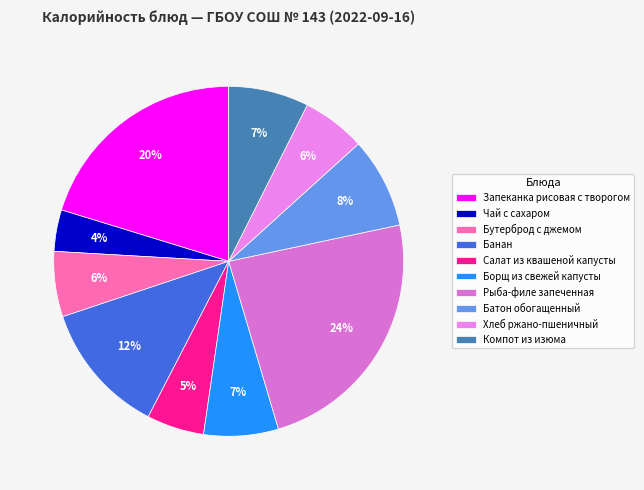

Is there a majority slice in this chart?

No